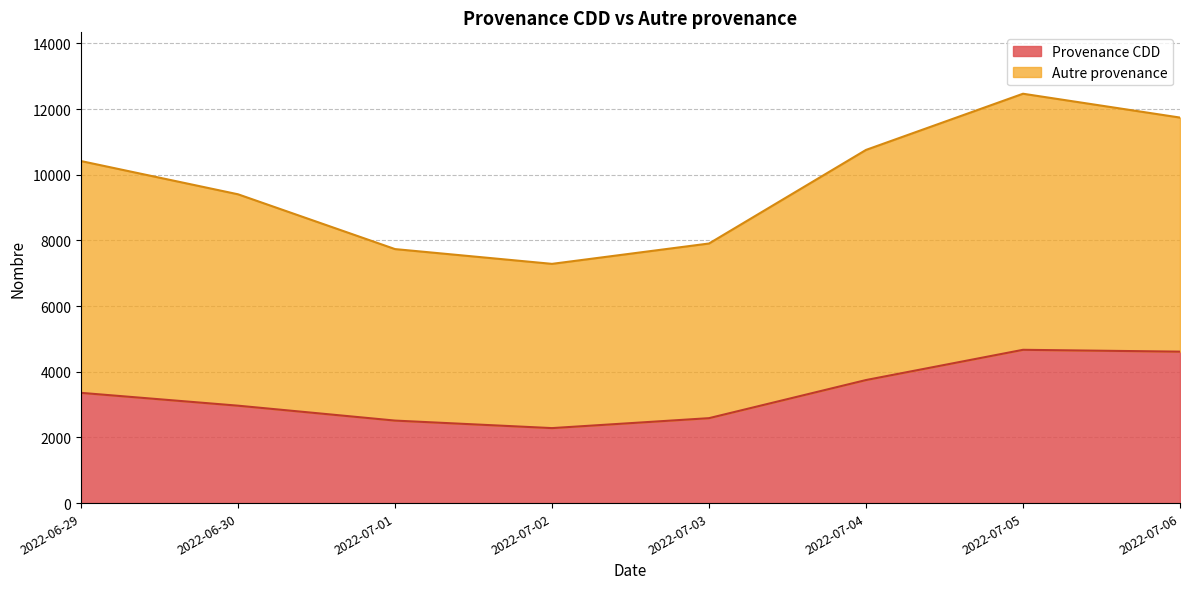

What is the difference between the second highest and minimum values in the Provenance CDD series?

2329